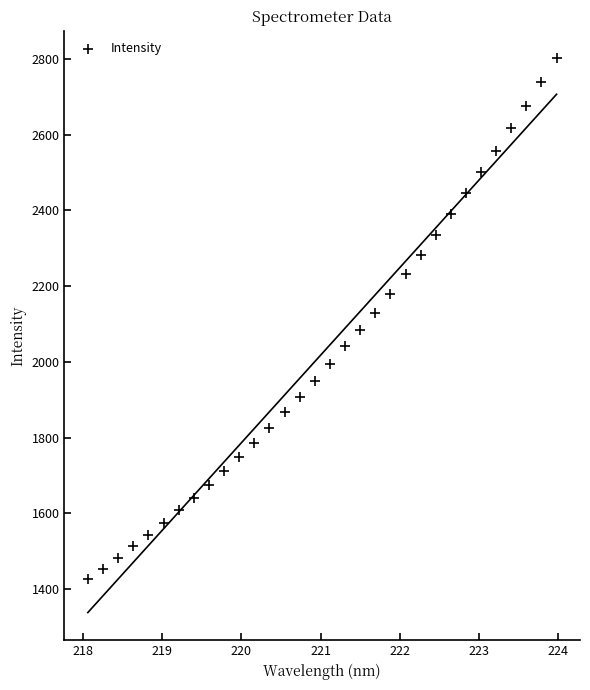

What is the range of Y values (max minus min)?

1374.2